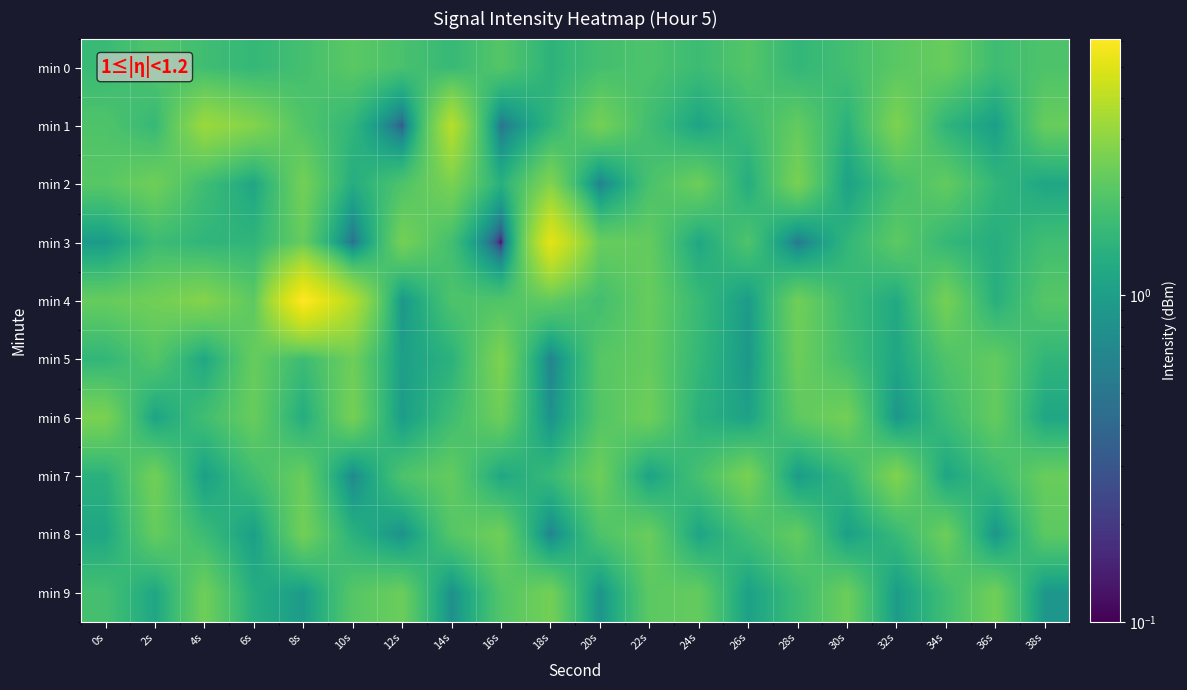

How many categories are shown in the chart?

20